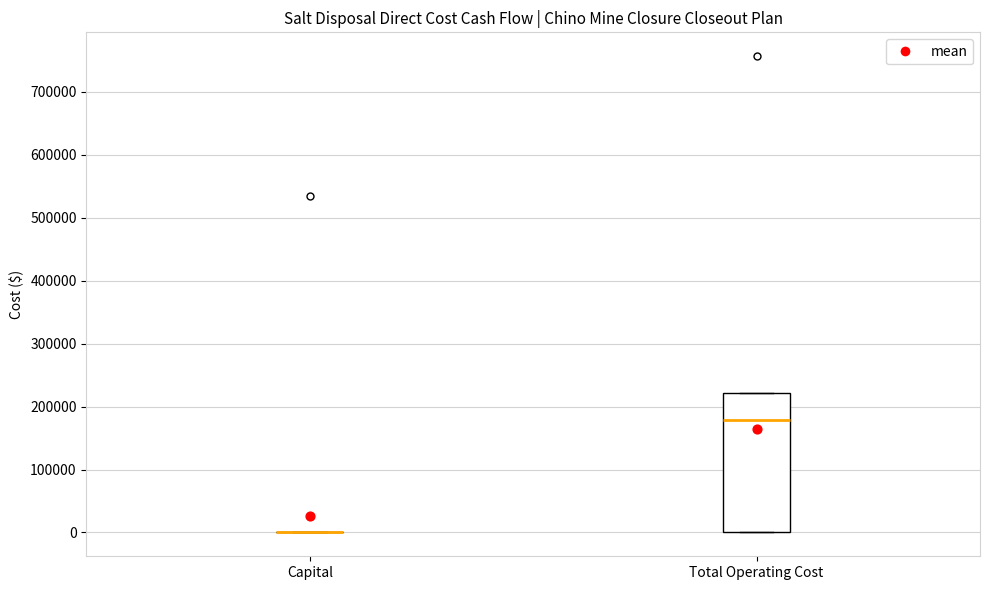

Reading left to right, read every box against the y-axis: the position of its median line, the range the box covers, and the ends of its whiskers. The values are not printed on the chart, so give them approximately, as read against the axis.

Capital: box collapsed to a line at 0, whiskers 0 to 0
Total Operating Cost: median 180000, box 0 to 220000, whiskers 0 to 220000